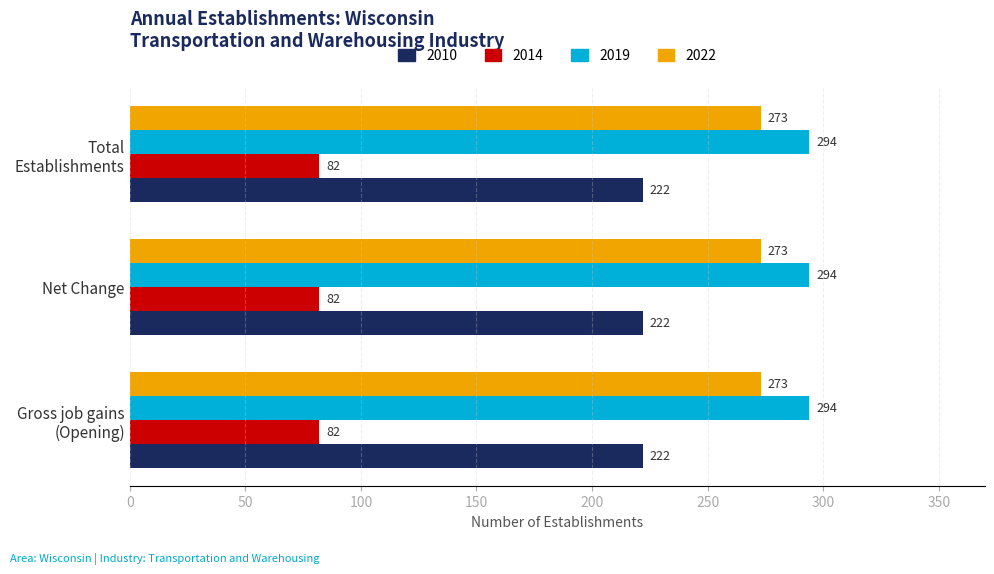

What is the sum of all 2014 values?

246